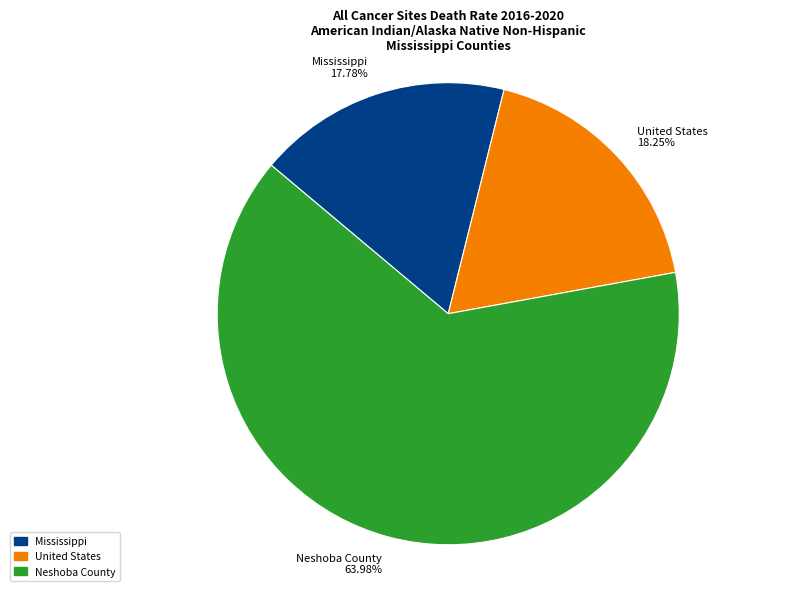

Do United States and Neshoba County together represent more than half of the pie?

Yes